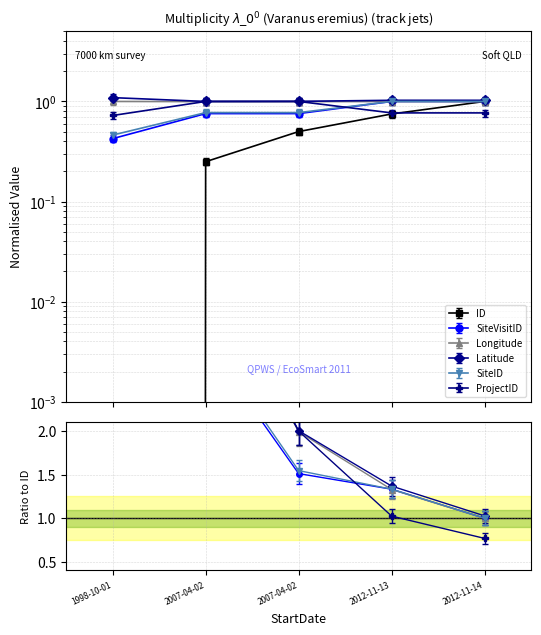

What is the approximate value of SiteID at 2012-11-14?

0.9